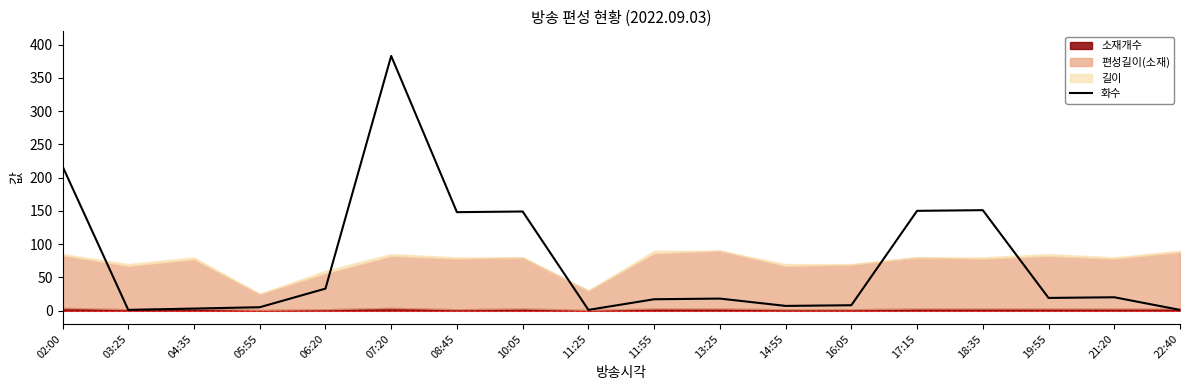

What is the greatest value displayed?

383